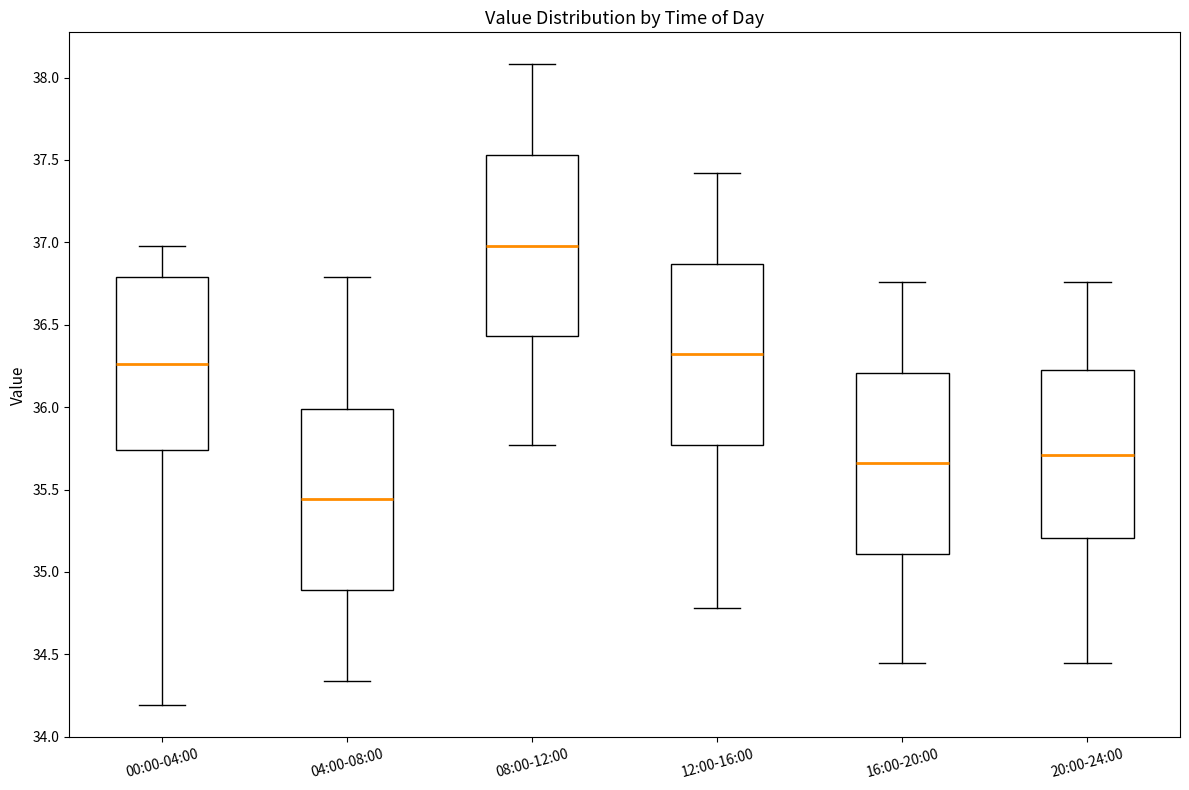

Where is the upper edge of the box for 16:00-20:00 on the y-axis? The values are not printed on the chart, so give them approximately, as read against the axis.

36.20